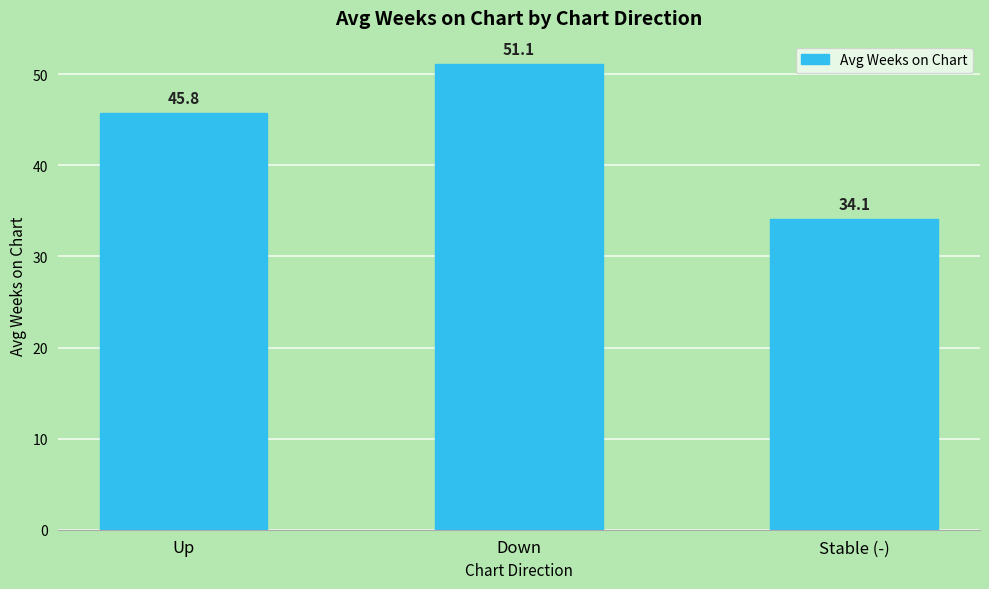

The value at Up is 45.8. True or false?

True